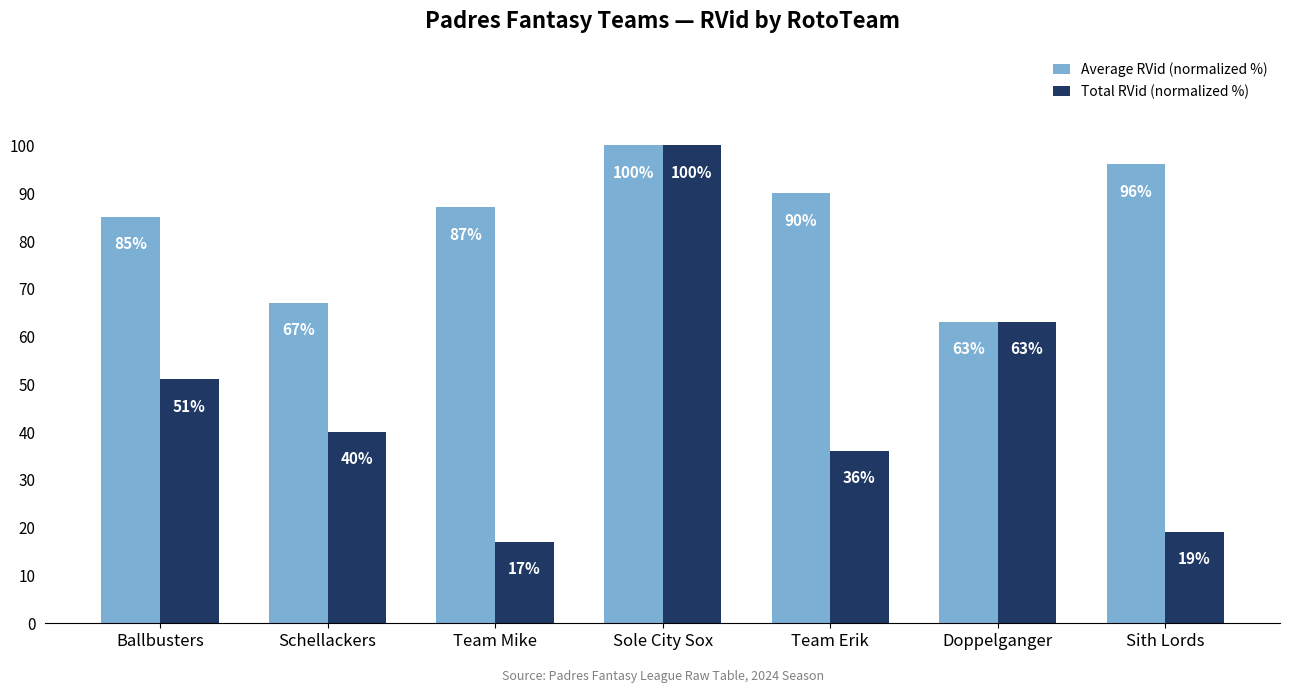

Which category has the highest value in the Average RVid (normalized %) series?

Sole City Sox